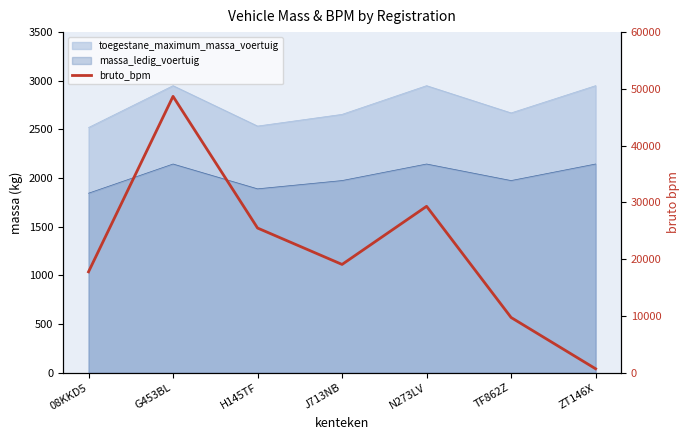

What value does the data have at N273LV?

29322